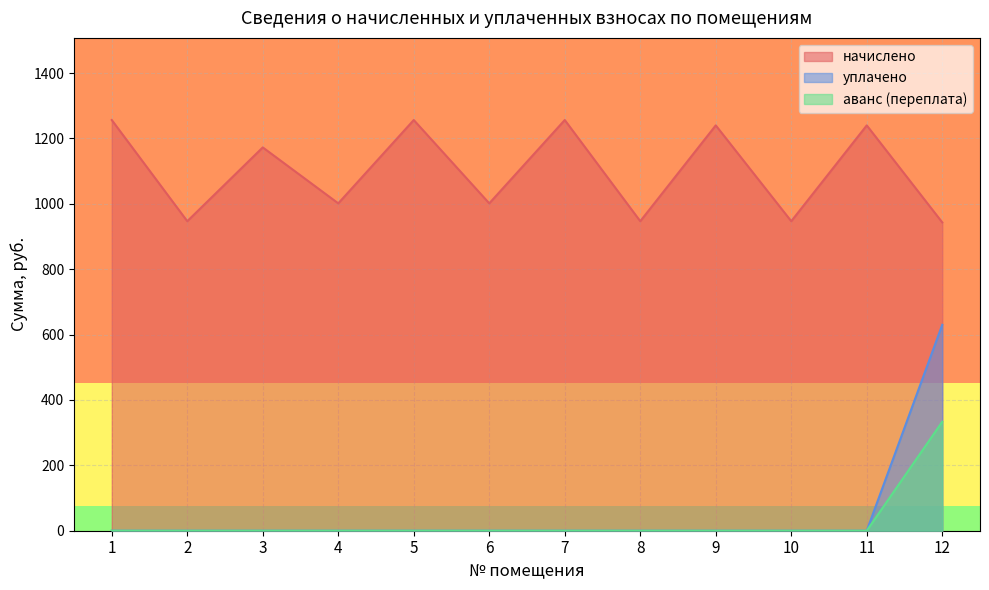

At which label does аванс (переплата) col_7 reach its peak?

12